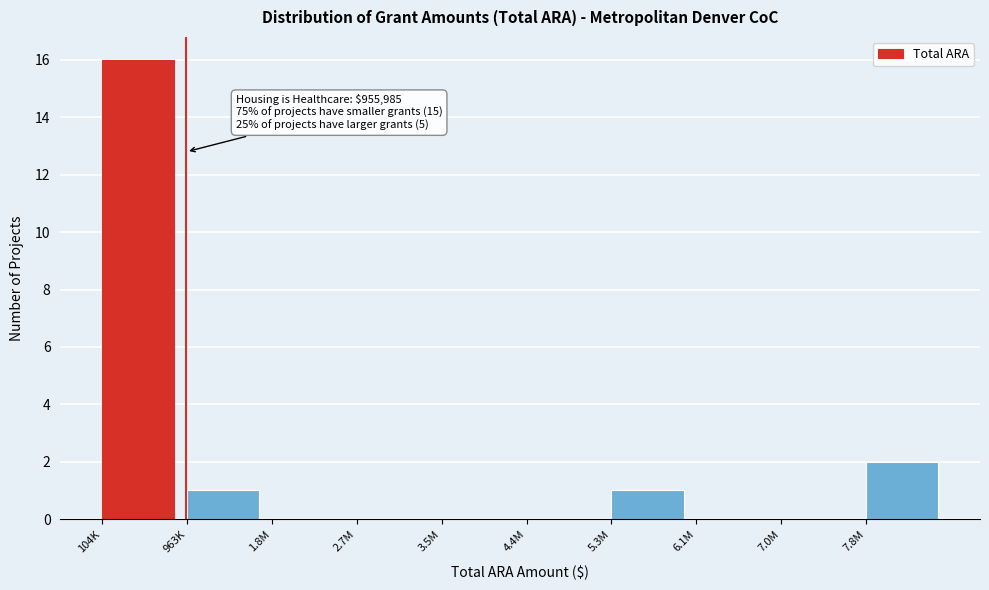

Reading left to right, list all the values displayed in this chart.

104K=16	963K=1	1.8M=0	2.7M=0	3.5M=0	4.4M=0	5.3M=1	6.1M=0	7.0M=0	7.8M=2